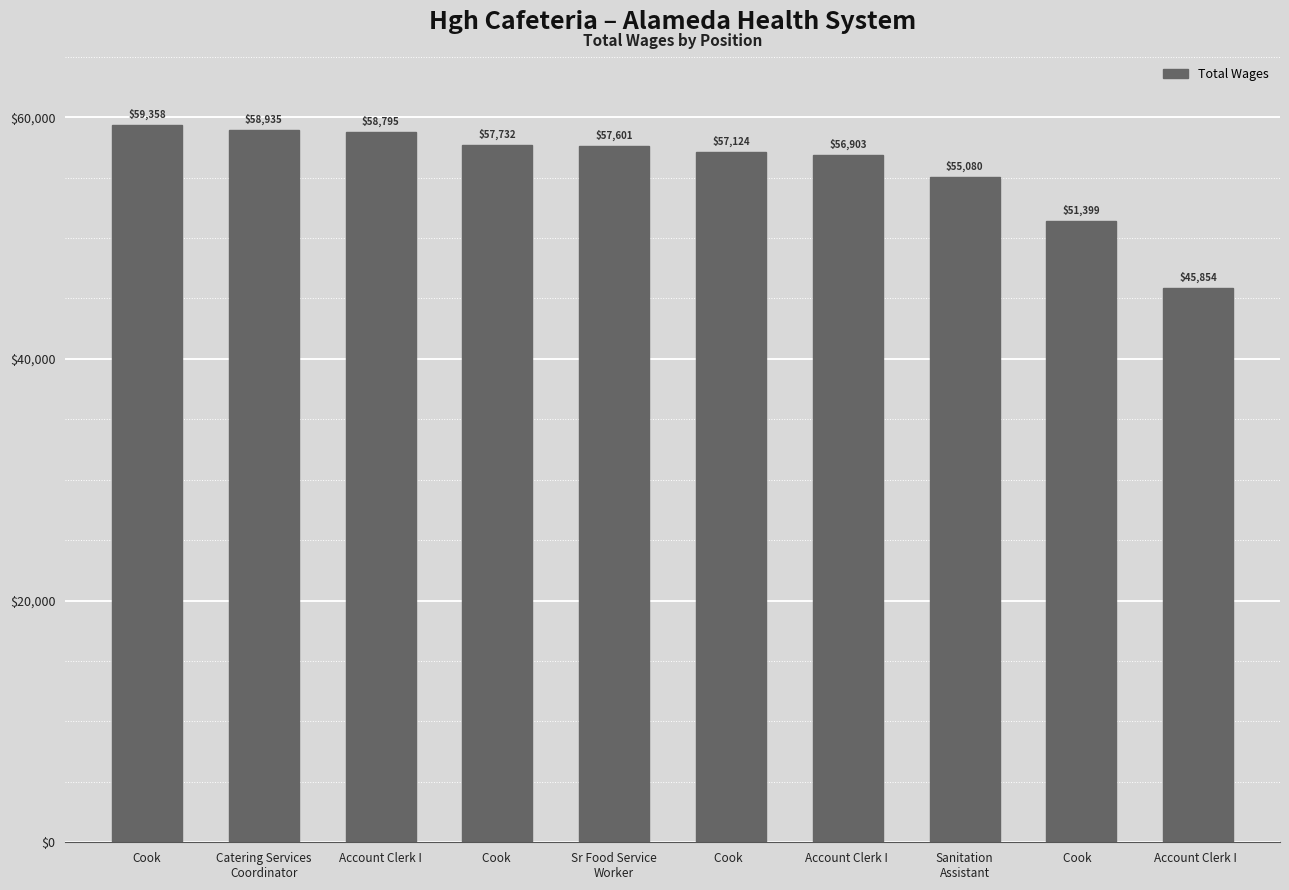

Which category has the lowest value across all series?

Account Clerk I  